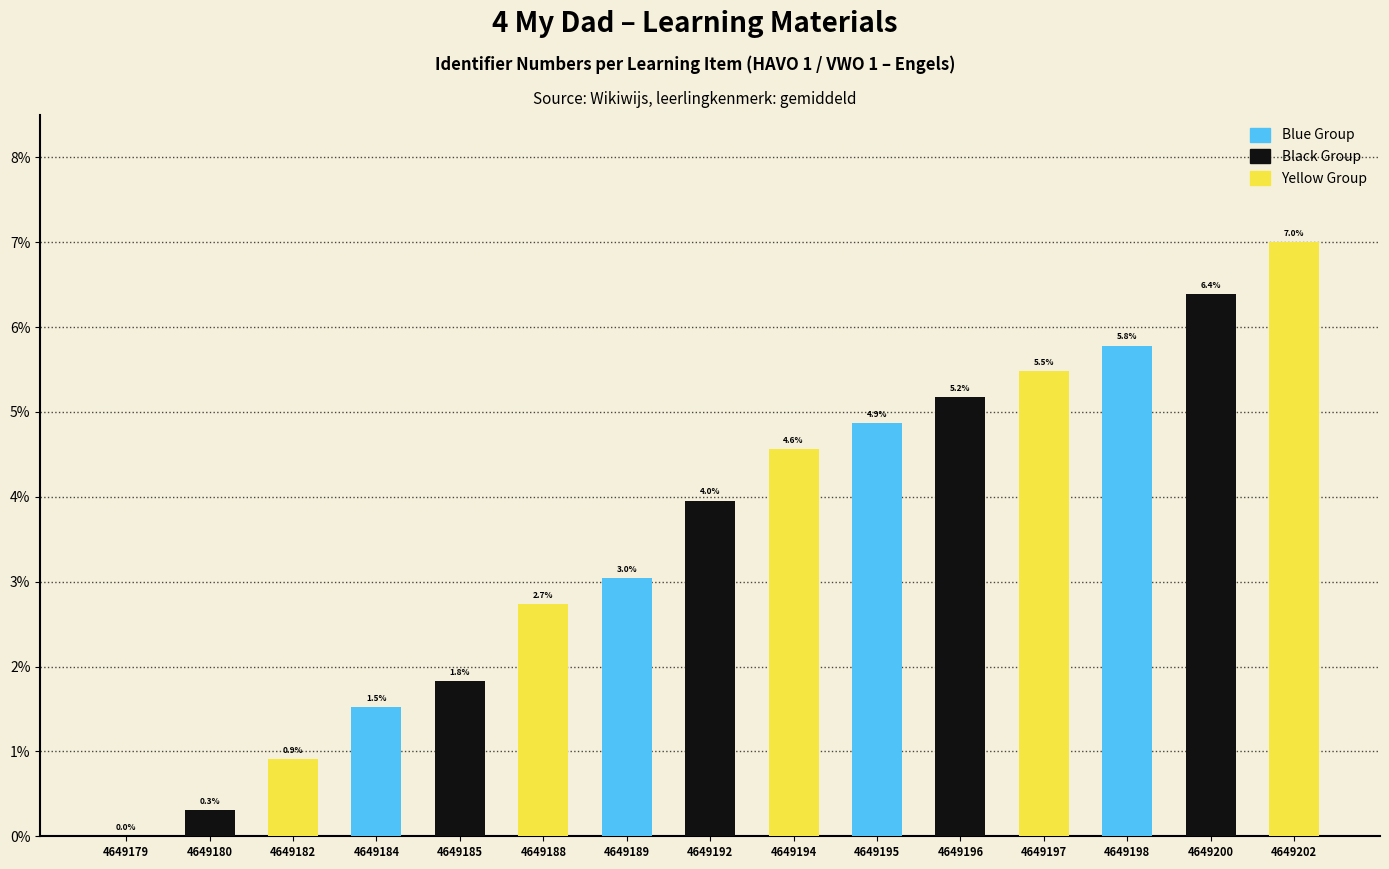

Where is Black Group nearest to the value 3?

4649192